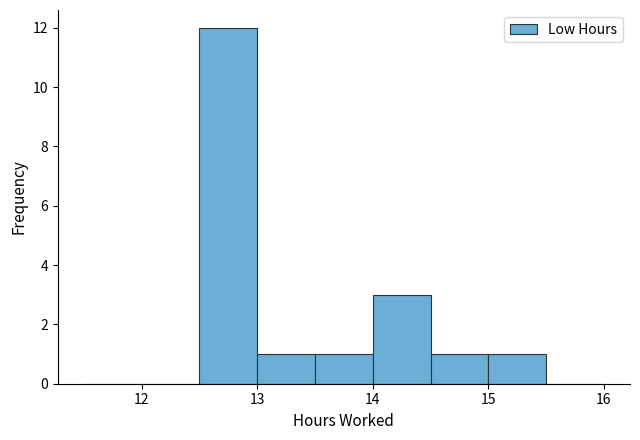

Reading left to right, transcribe this chart: for each bar, give the range it covers on the x-axis and its height. The values are not printed on the chart, so give them approximately, as read against the axis.

11.5 to 12.0: 0
12.0 to 12.5: 0
12.5 to 13.0: 12
13.0 to 13.5: 1
13.5 to 14.0: 1
14.0 to 14.5: 3
14.5 to 15.0: 1
15.0 to 15.5: 1
15.5 to 16.0: 0